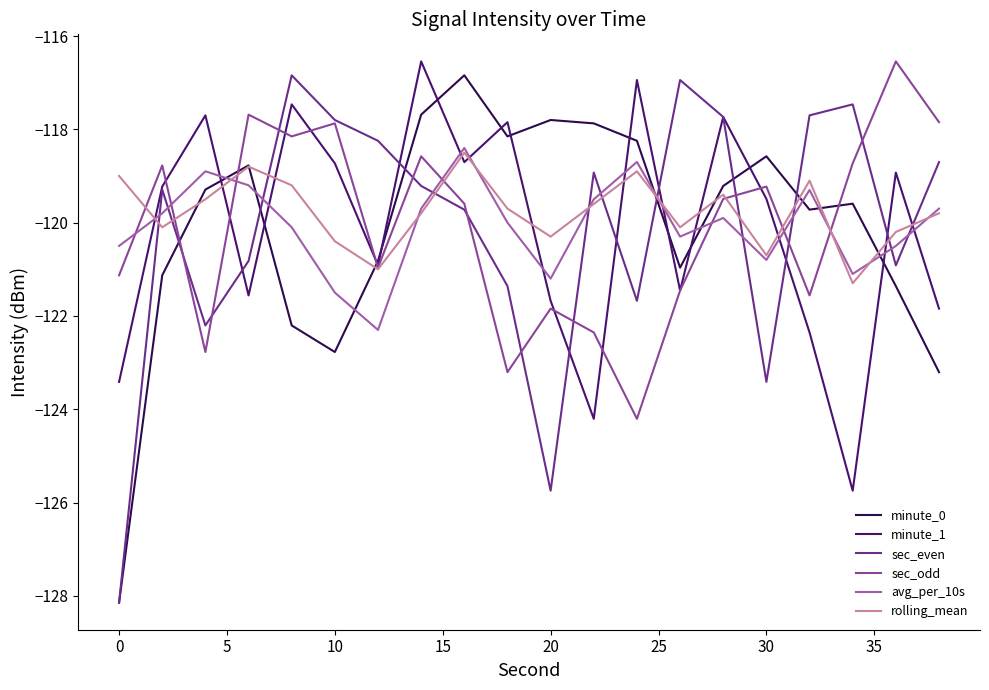

How many lines are shown in the chart?

6